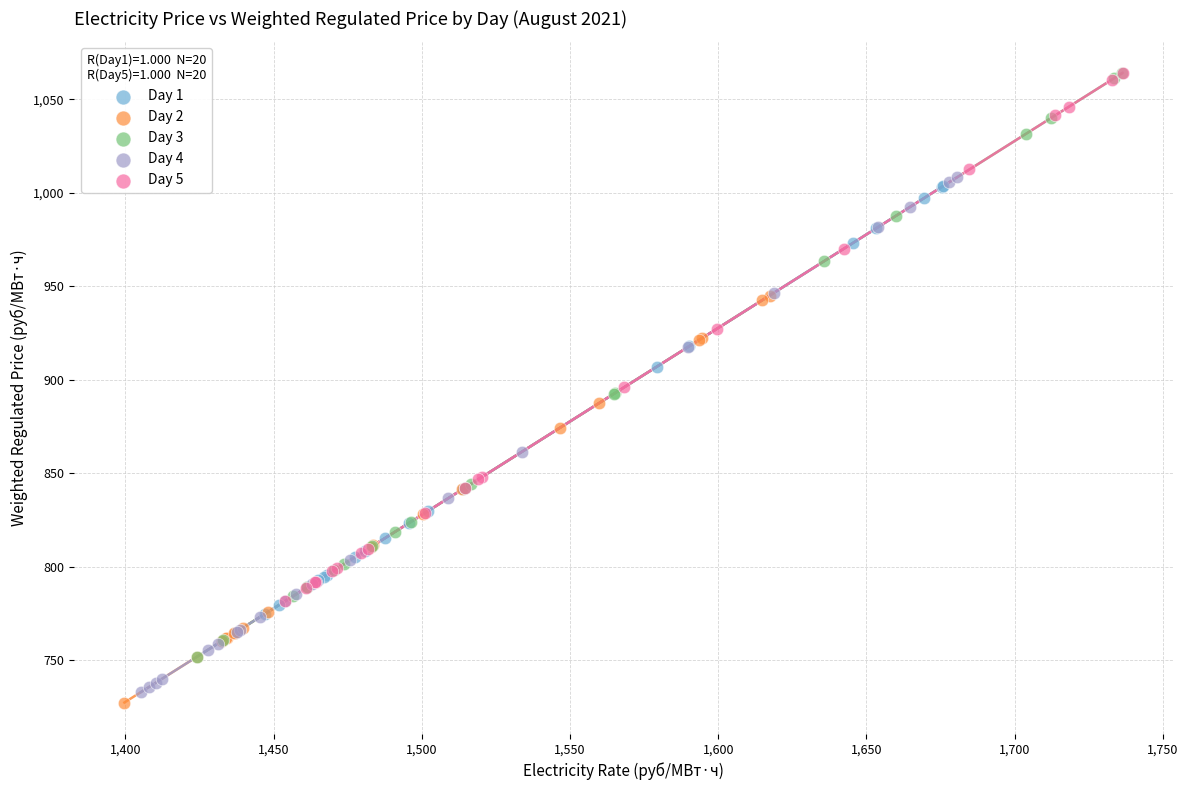

Which series has the widest spread of Y values?

Day 3